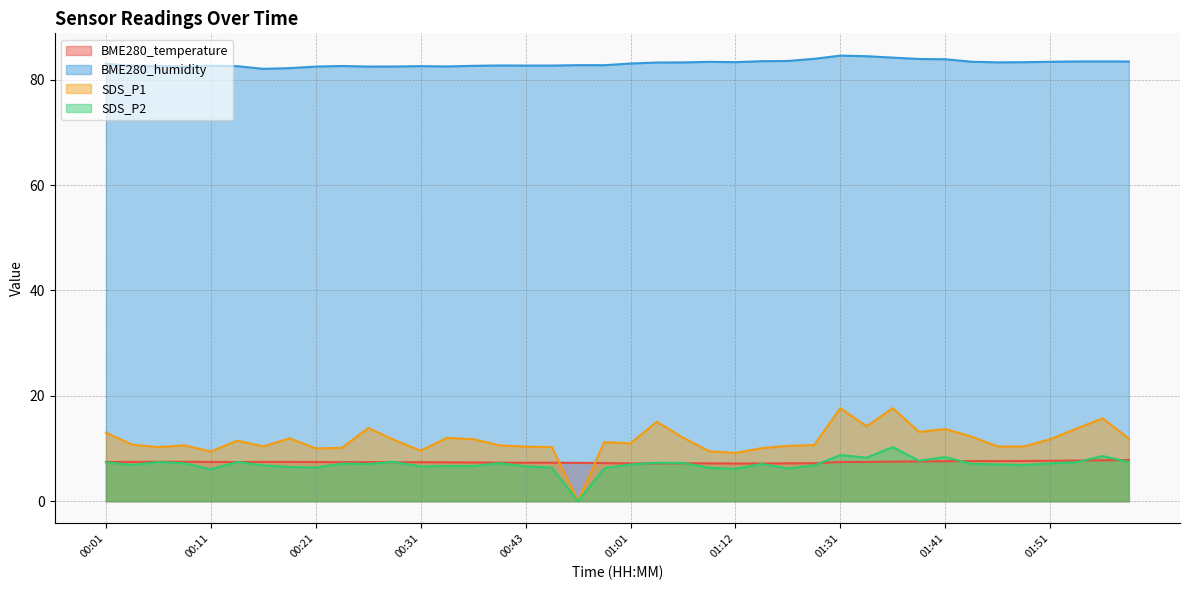

List the series in order of their peak value, highest first.

BME280_humidity, SDS_P1, SDS_P2, BME280_temperature